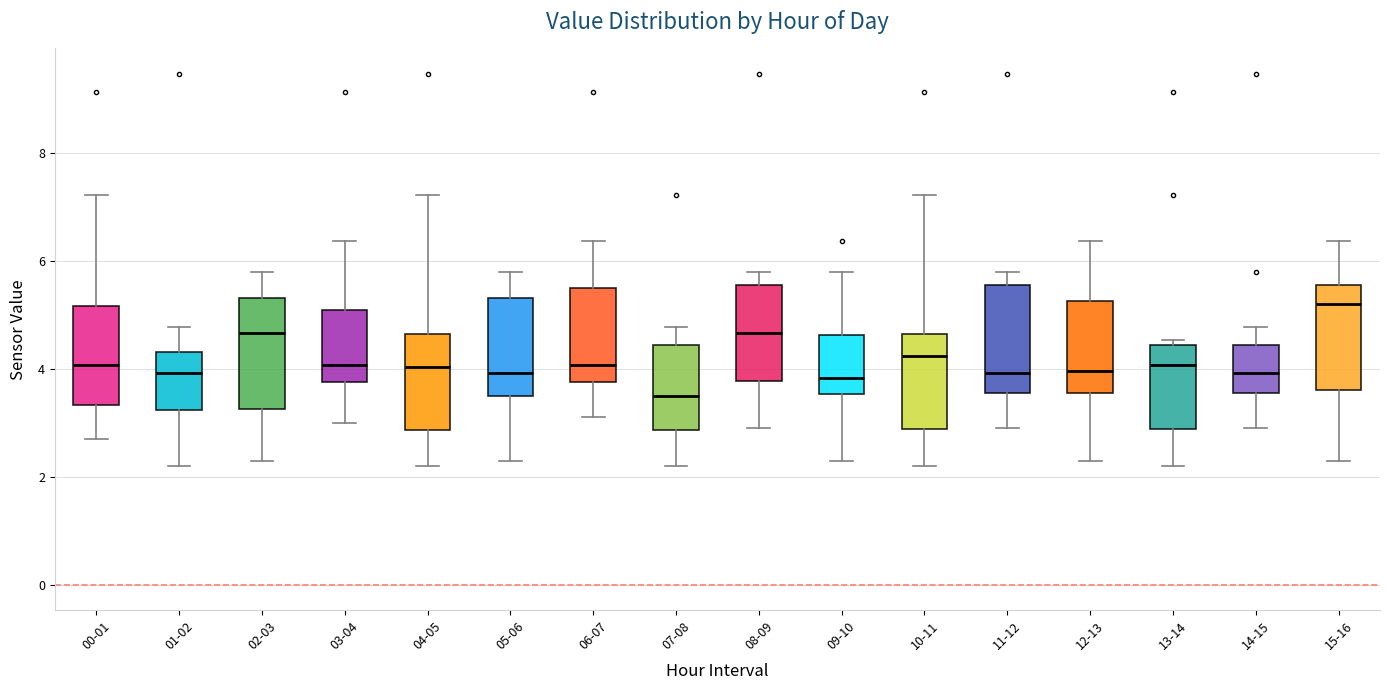

Reading left to right, transcribe this box plot: for each box, give where its median line is, the range the box spans, and where its two whiskers end, as read against the y-axis. The values are not printed on the chart, so give them approximately, as read against the axis.

00-01: median 4.0, box 3.4 to 5.2, whiskers 2.8 to 7.2
01-02: median 4.0, box 3.2 to 4.4, whiskers 2.2 to 4.8
02-03: median 4.6, box 3.2 to 5.4, whiskers 2.4 to 5.8
03-04: median 4.0, box 3.8 to 5.0, whiskers 3.0 to 6.4
04-05: median 4.0, box 2.8 to 4.6, whiskers 2.2 to 7.2
05-06: median 4.0, box 3.6 to 5.4, whiskers 2.4 to 5.8
06-07: median 4.0, box 3.8 to 5.6, whiskers 3.2 to 6.4
07-08: median 3.6, box 2.8 to 4.4, whiskers 2.2 to 4.8
08-09: median 4.6, box 3.8 to 5.6, whiskers 3.0 to 5.8
09-10: median 3.8, box 3.6 to 4.6, whiskers 2.4 to 5.8
10-11: median 4.2, box 2.8 to 4.6, whiskers 2.2 to 7.2
11-12: median 4.0, box 3.6 to 5.6, whiskers 3.0 to 5.8
12-13: median 4.0, box 3.6 to 5.2, whiskers 2.4 to 6.4
13-14: median 4.0, box 2.8 to 4.4, whiskers 2.2 to 4.6
14-15: median 4.0, box 3.6 to 4.4, whiskers 3.0 to 4.8
15-16: median 5.2, box 3.6 to 5.6, whiskers 2.4 to 6.4